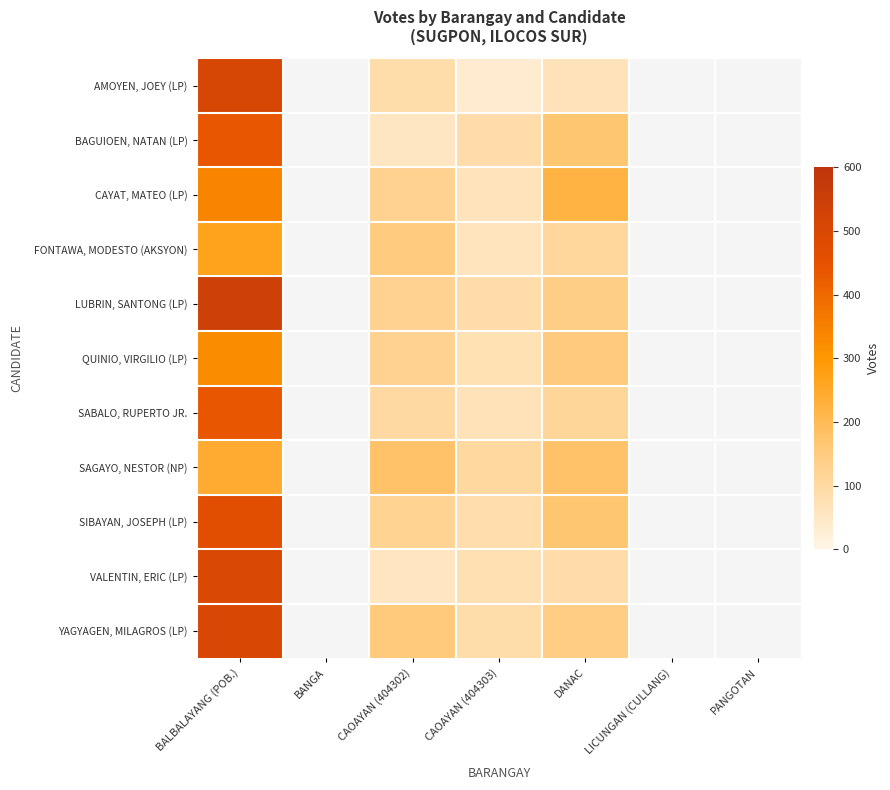

How many data points in LUBRIN, SANTONG (LP) are above 125?

2